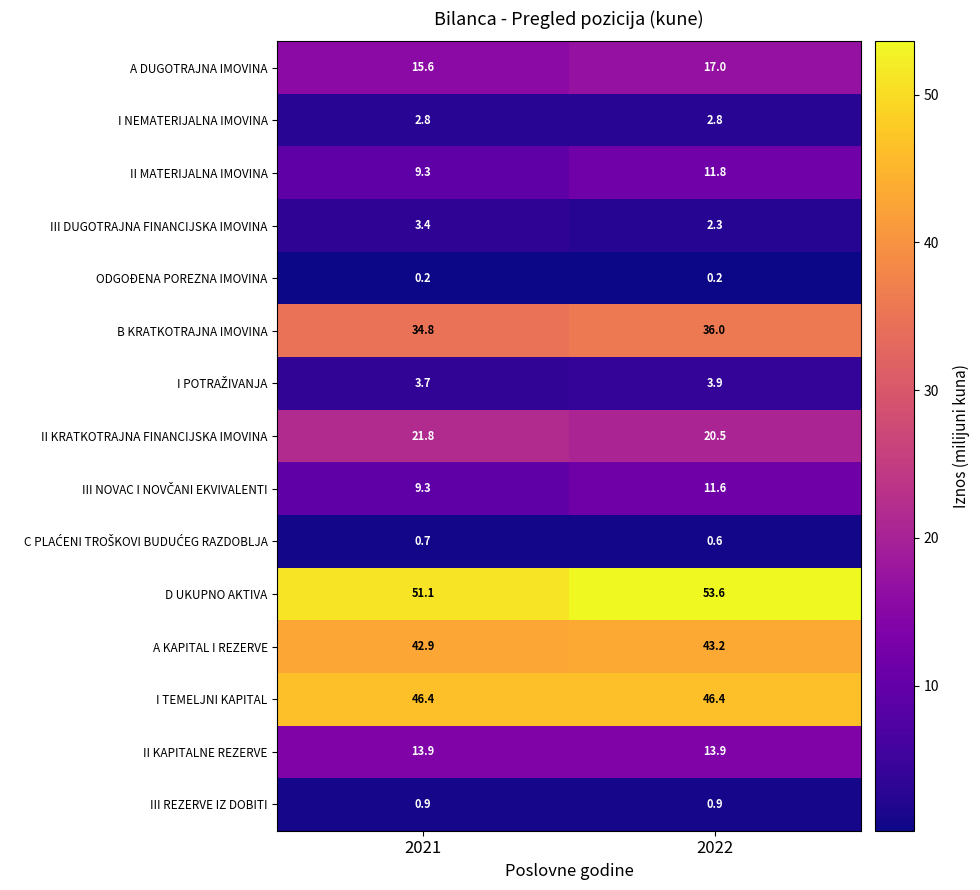

What is the maximum value for A DUGOTRAJNA IMOVINA?

17.0